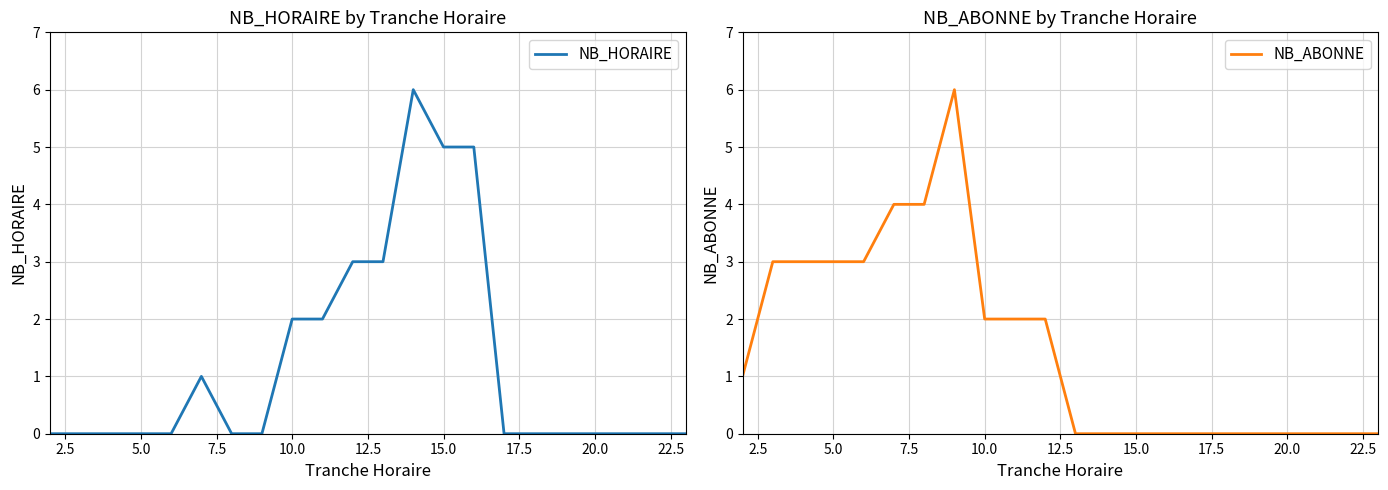

Count the NB_HORAIRE values in the range 0 to 2.

17